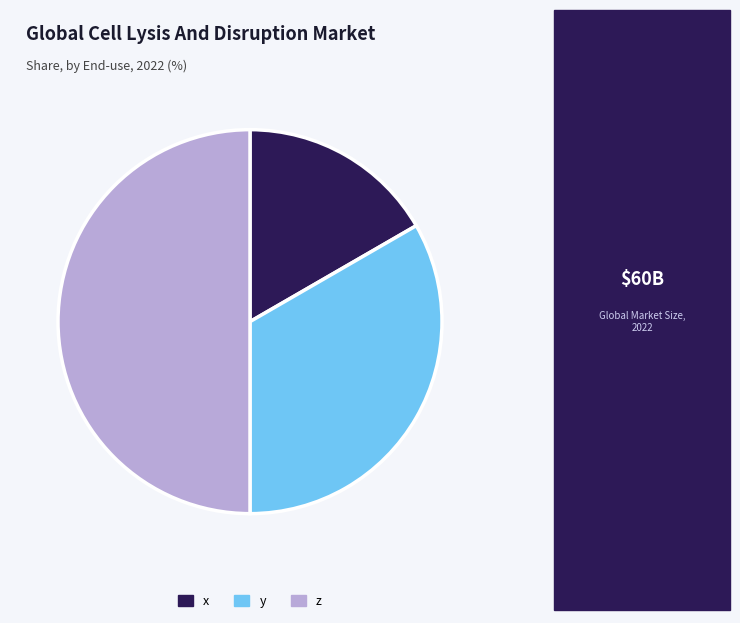

Is it true that x is 5% of the pie?

False